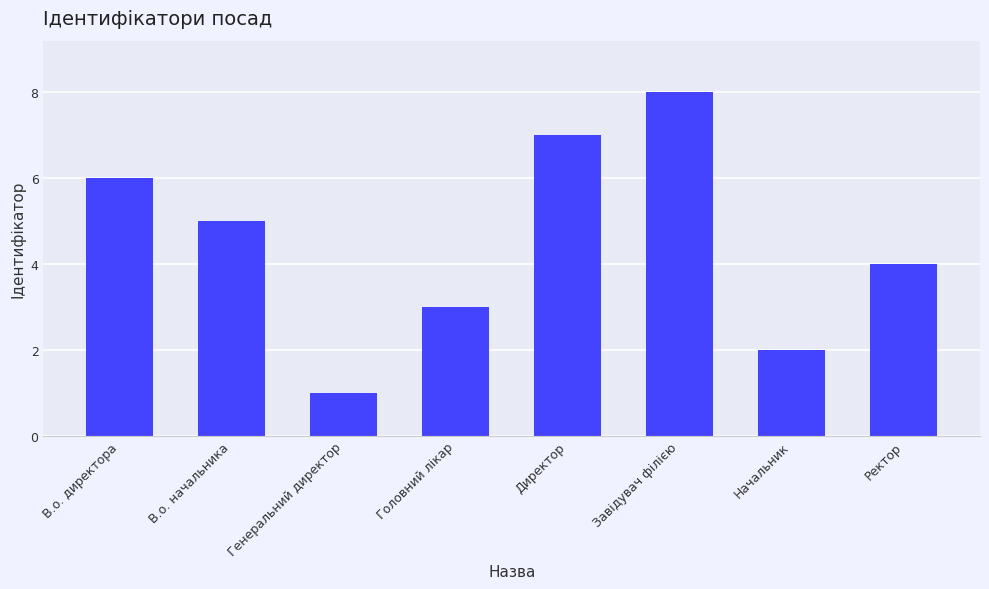

Reading right to left, transcribe all the data shown in this chart.

4	2	8	7	3	1	5	6